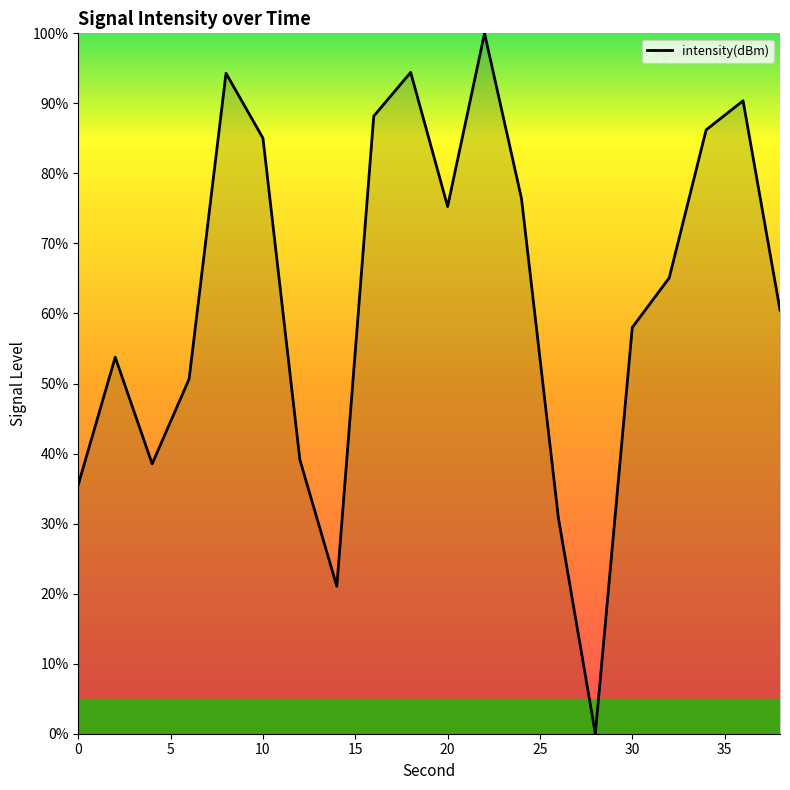

How many interior local valleys (lower than both neighbors) does the data have?

4